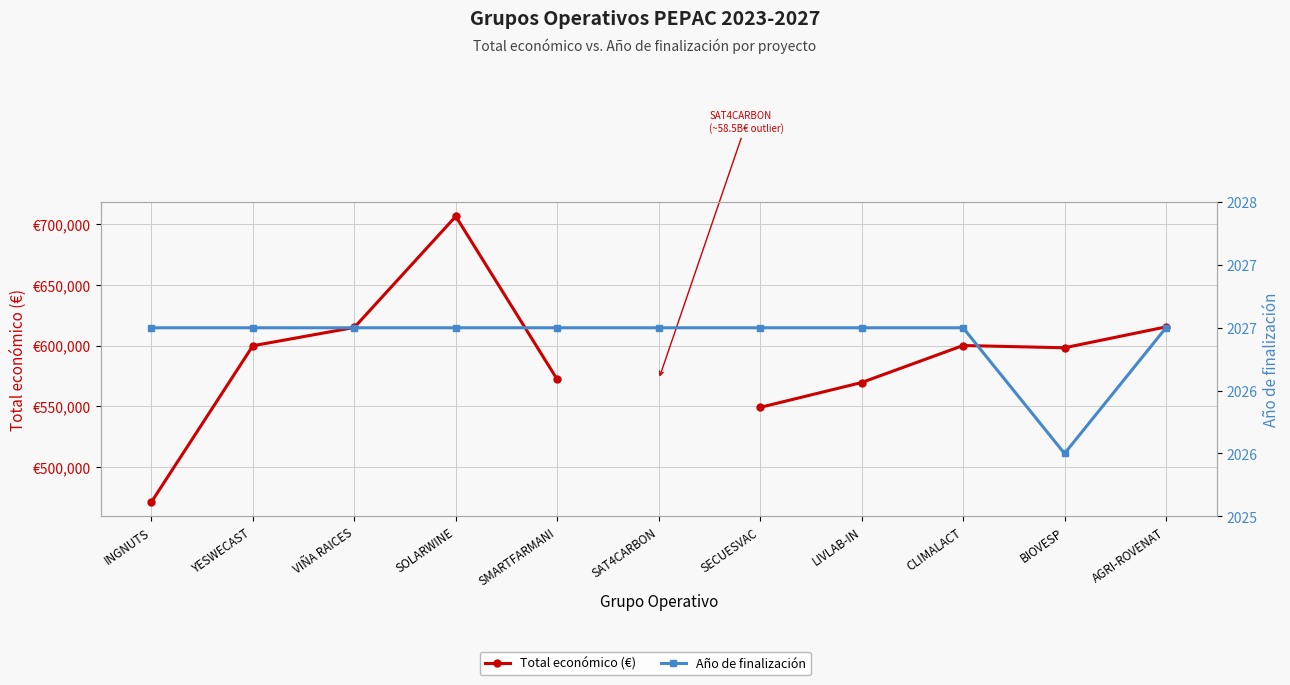

Which series has the largest total across all categories?

Año de finalización